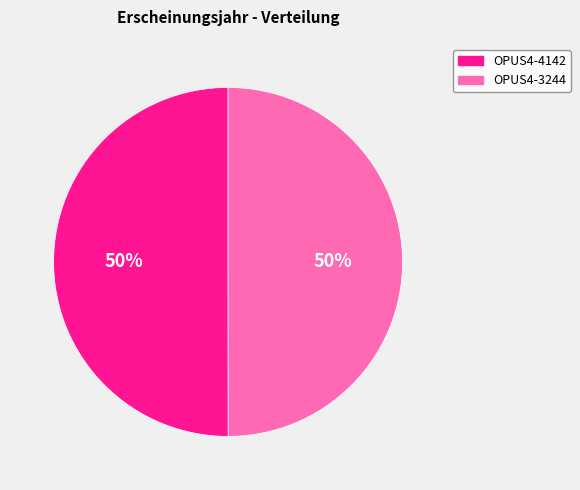

The OPUS4-4142 slice represents 62% of the pie. True or false?

False